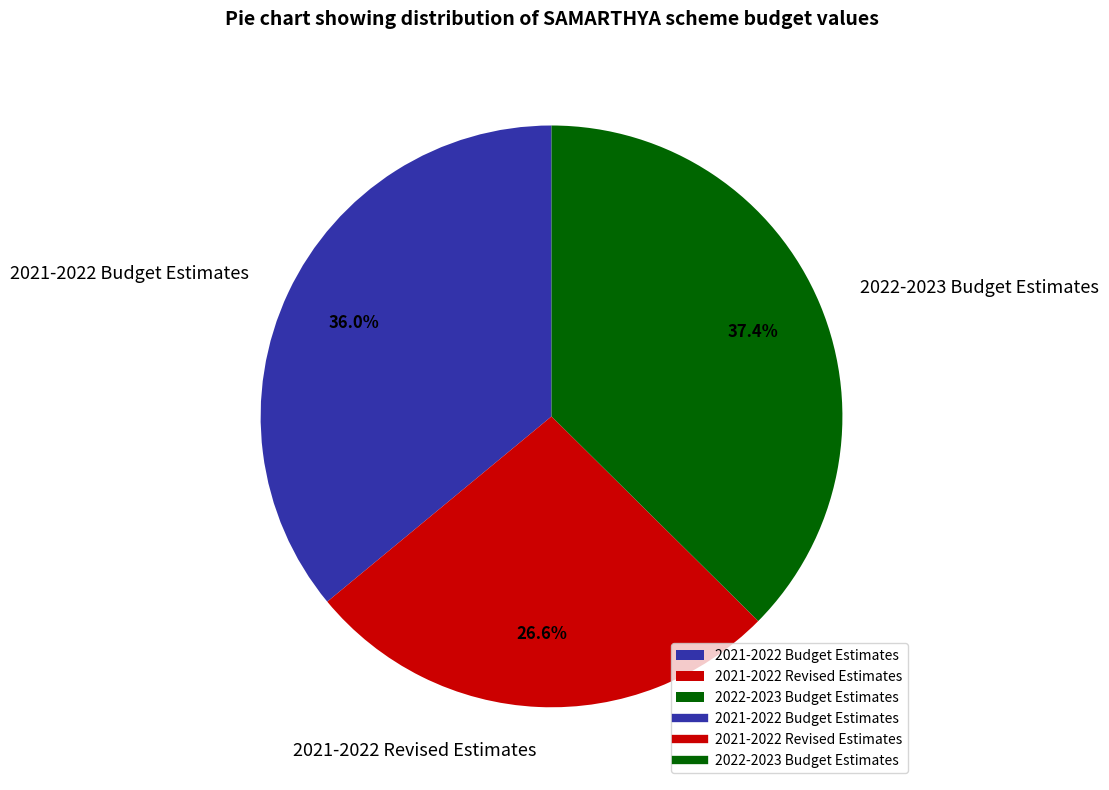

Is it true that 2021-2022 Budget Estimates is 23% of the pie?

False